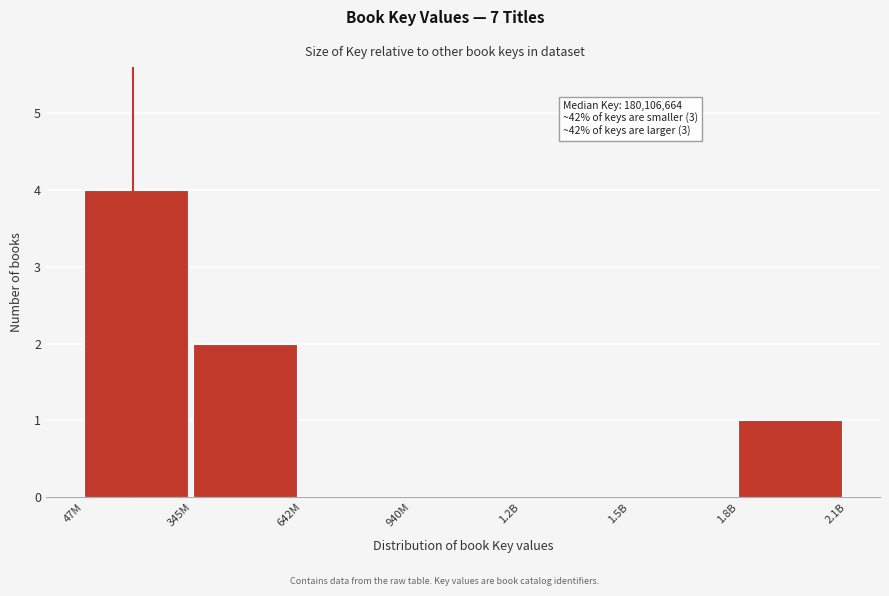

Reading right to left, what are all the values shown in this chart?

1.8B=1	1.5B=0	1.2B=0	940M=0	642M=0	345M=2	47M=4